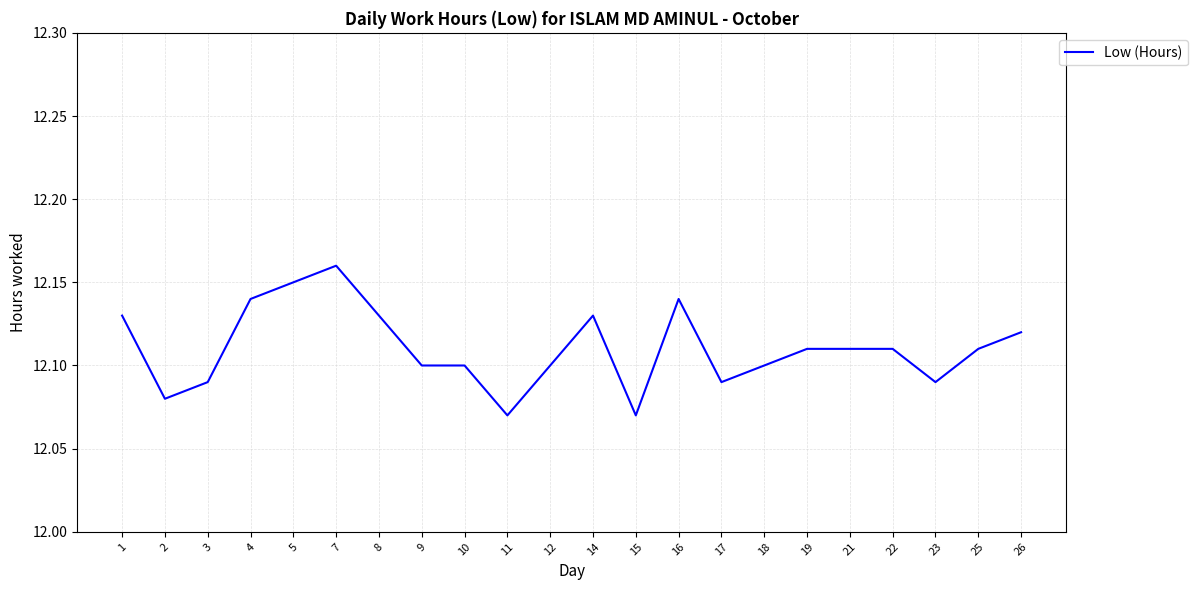

Which category has the highest value across all series?

7